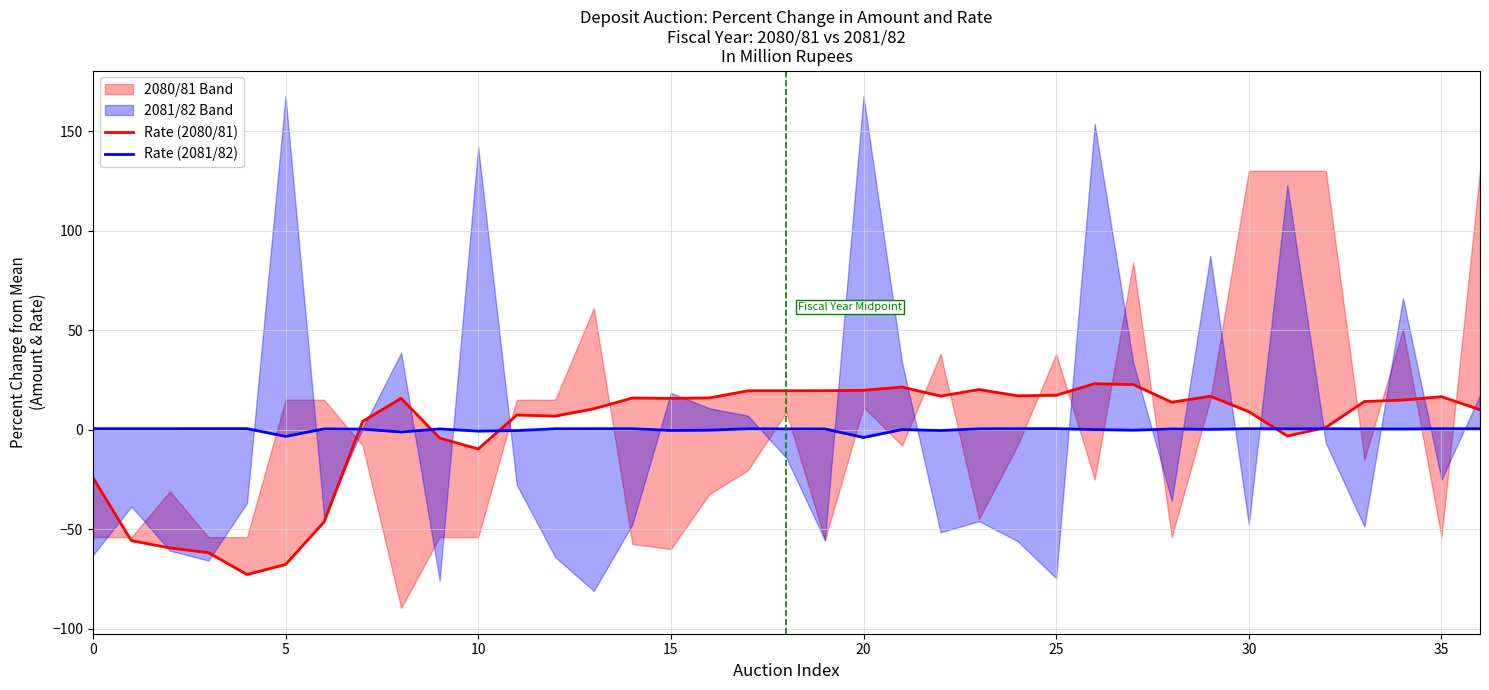

True or false: Rate (2081/82) and Rate (2080/81) cross at least once.

True